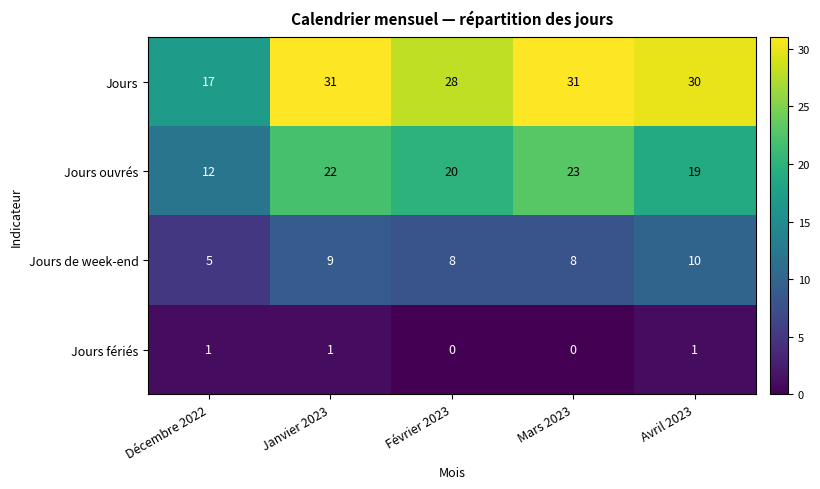

Reading left to right, what are all the values shown in this chart?

Jours: 17	31	28	31	30
Jours ouvrés: 12	22	20	23	19
Jours de week-end: 5	9	8	8	10
Jours fériés: 1	1	0	0	1